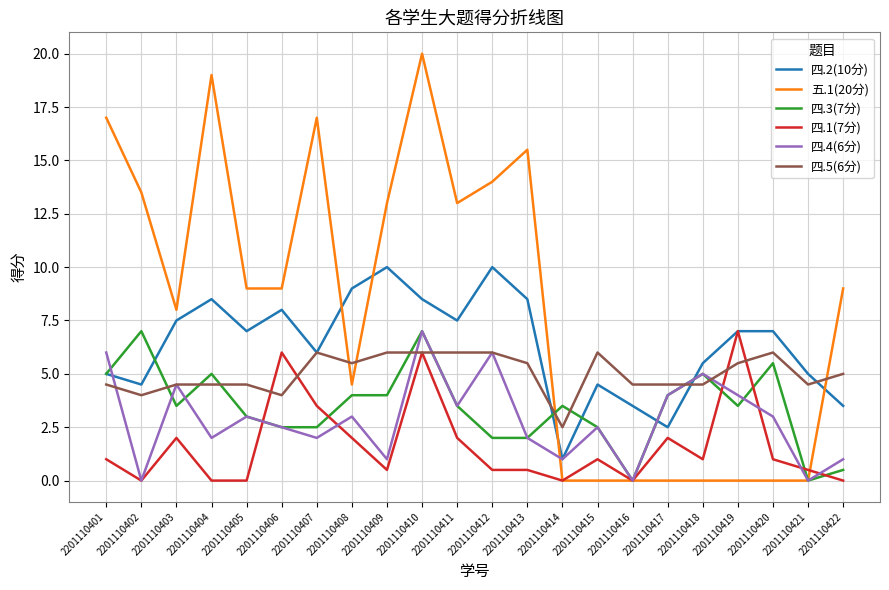

What is the difference between the maximum and minimum values in the 四.3(7分) series?

7.0